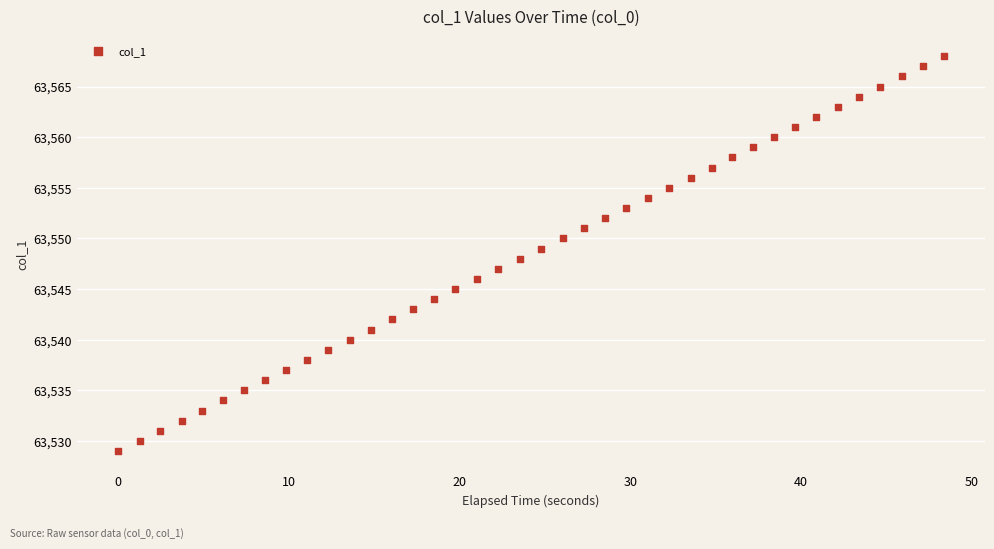

What is the range of Y values (max minus min)?

39